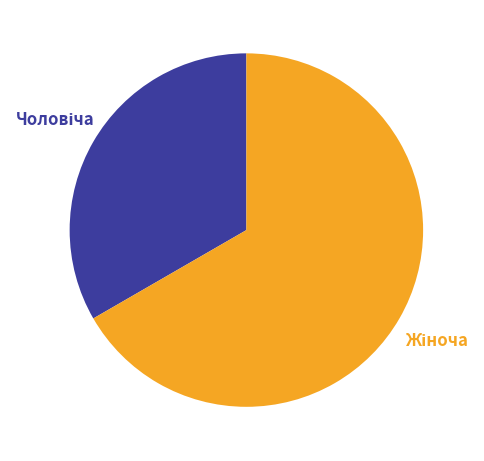

Does any single category account for the majority?

Yes